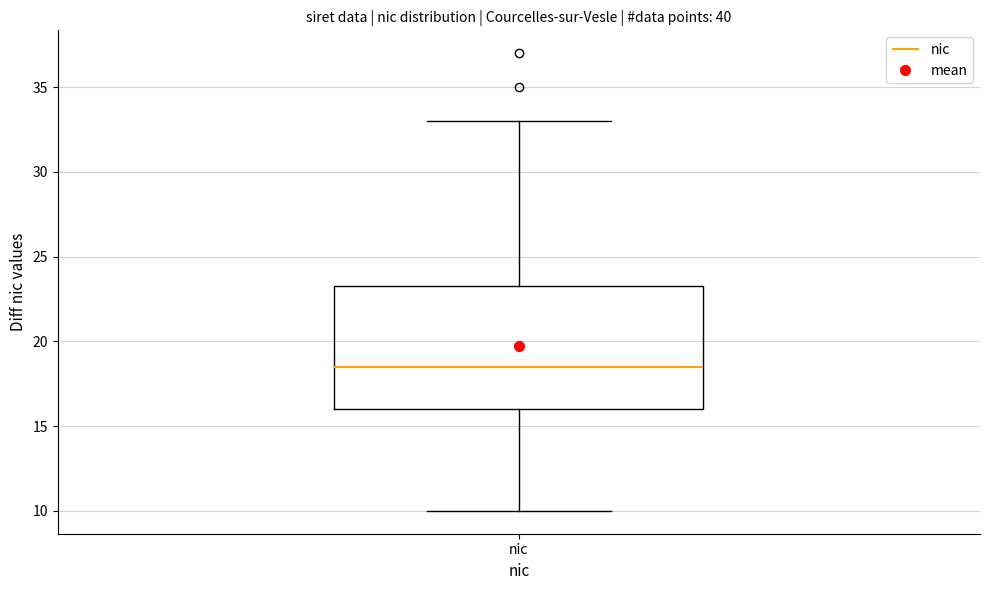

Read this box plot against the y-axis: the position of the median line, the range covered by the box, and the ends of both whiskers. The values are not printed on the chart, so give them approximately, as read against the axis.

median 18.5, box 16.0 to 23.5, whiskers 10.0 to 33.0